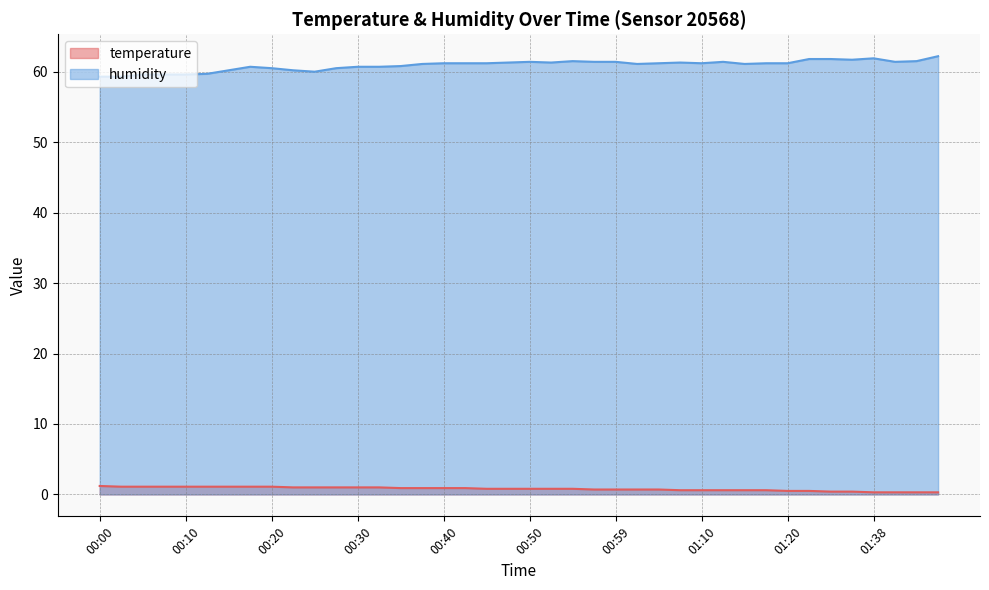

What is the total value across all series at 00:08?

60.7